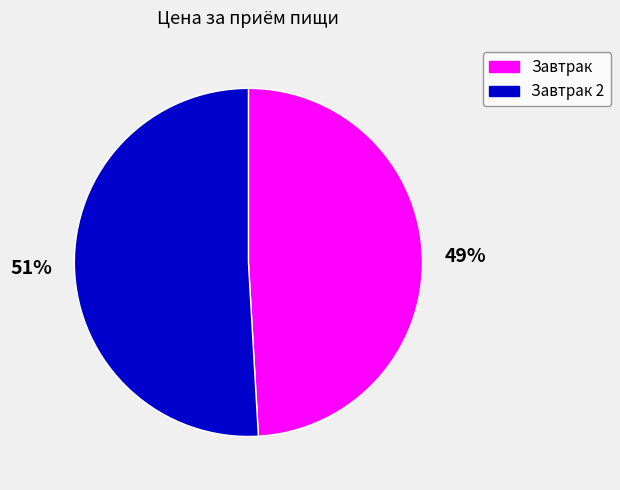

To the nearest percent, what is the difference between the largest and smallest slice percentages?

2%